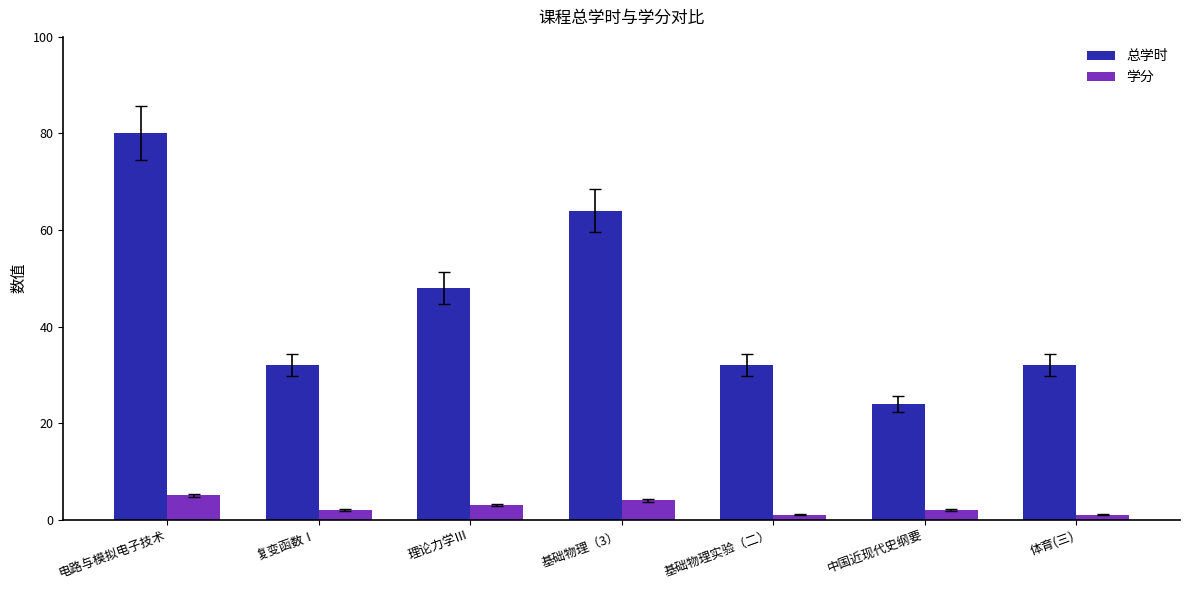

How many groups of bars are there?

7